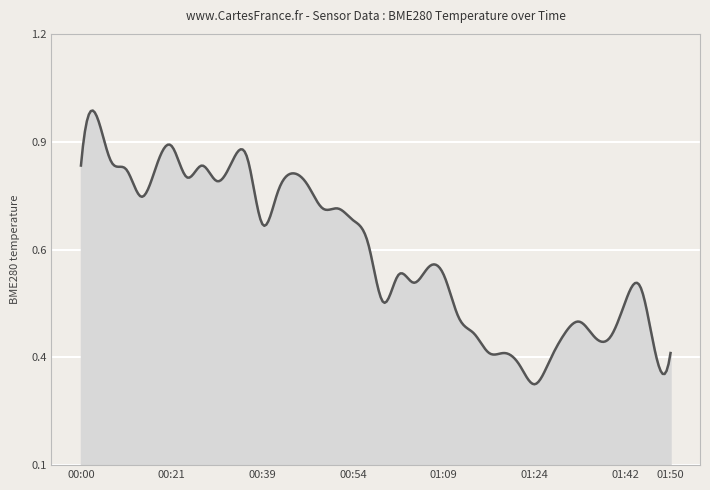

True or false: there are more than 2 points higher than both neighbors.

True